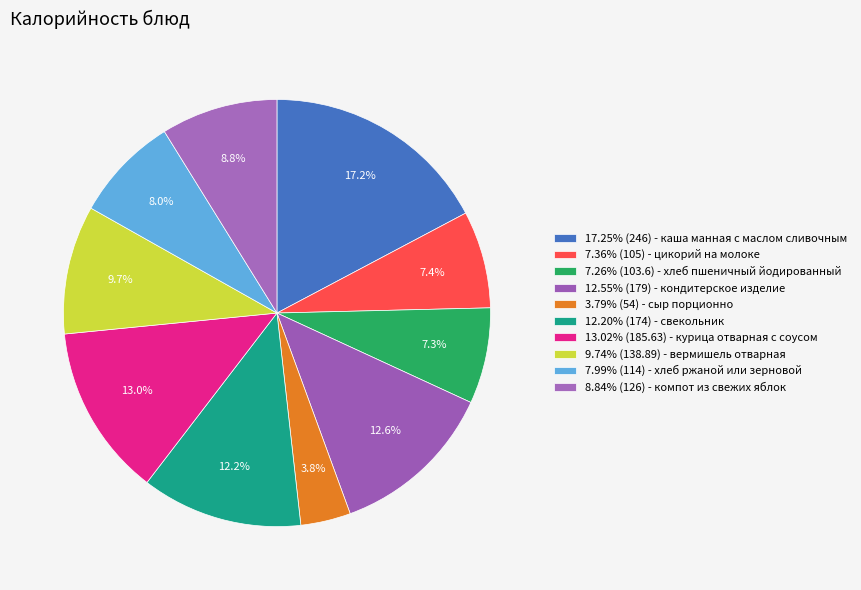

Which category has the biggest portion of the pie?

каша манная с маслом сливочным